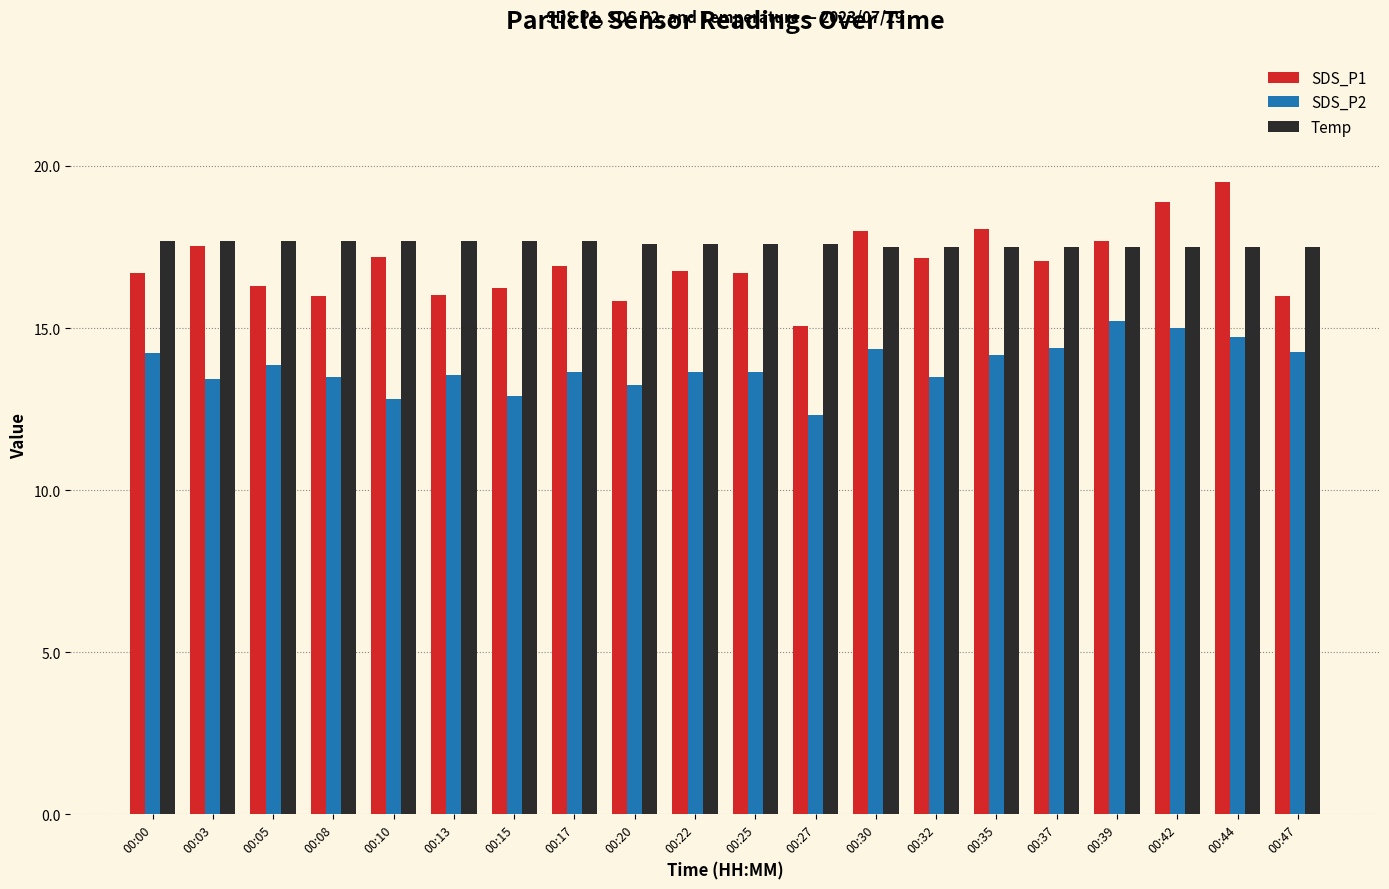

Which series has the largest range (max minus min)?

SDS_P1